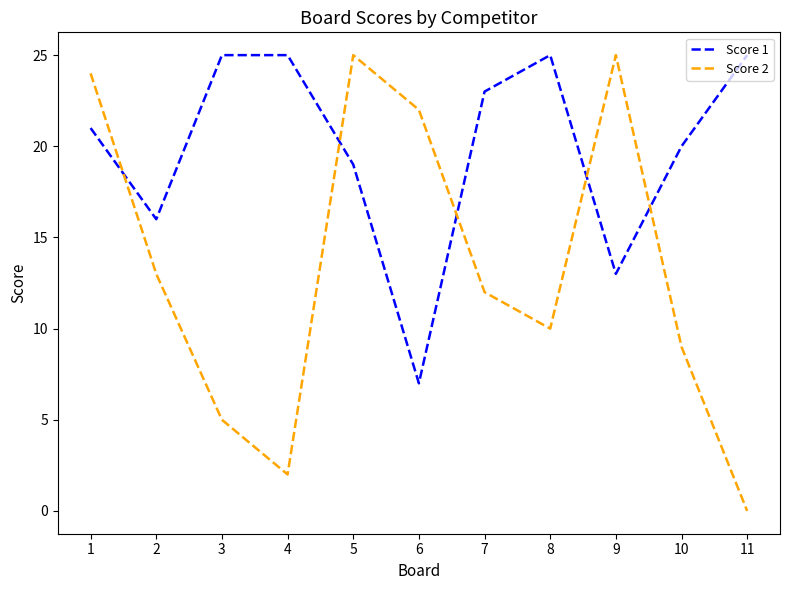

Reading right to left, what are all the values shown in this chart?

Score 1: 25	20	13	25	23	7	19	25	25	16	21
Score 2: 0	9	25	10	12	22	25	2	5	13	24